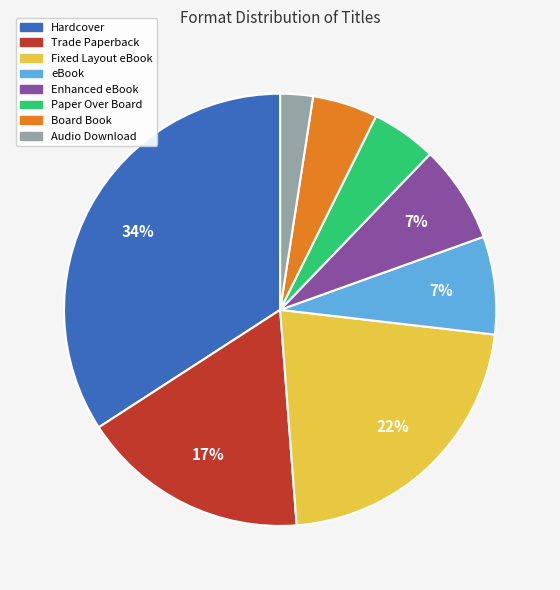

To the nearest percent, what percentage of the pie is Paper Over Board?

5%